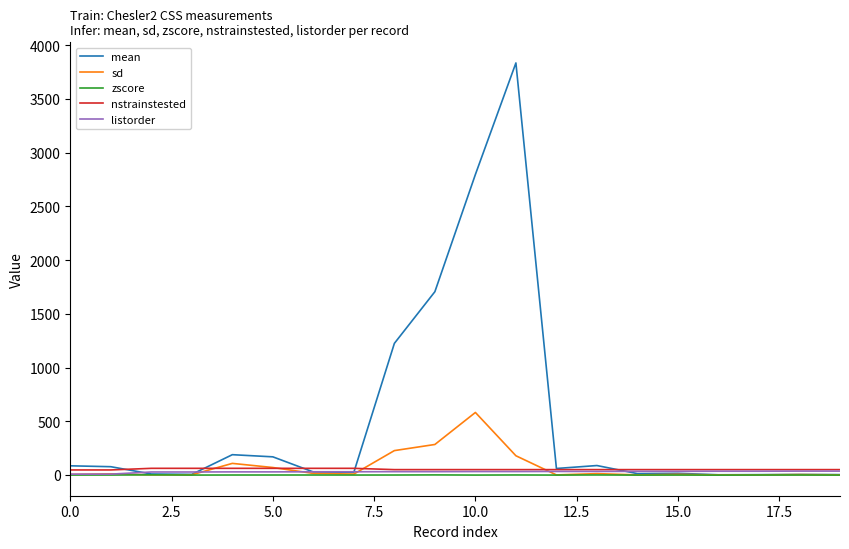

How many values in the nstrainstested series are below 50?

2